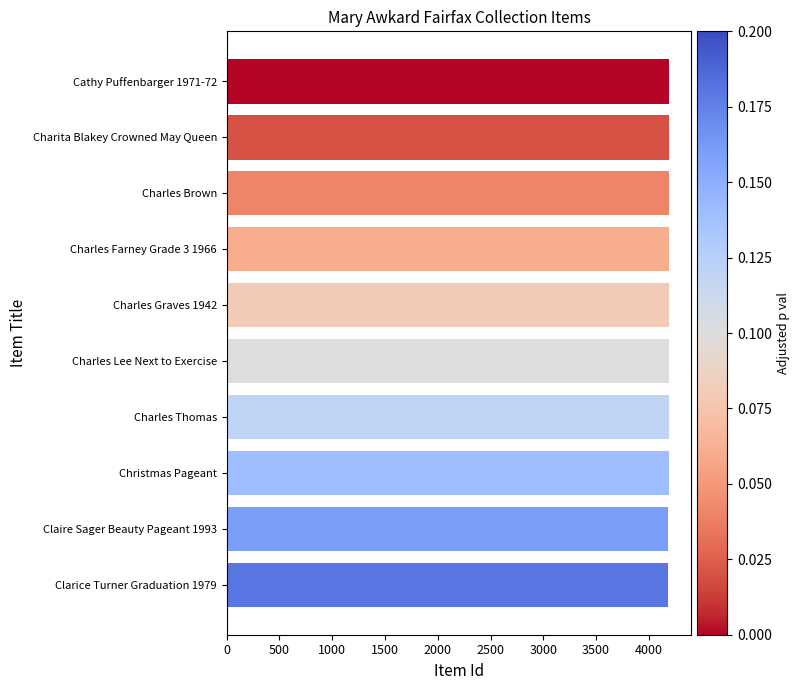

What is the ratio of the value at Cathy Puffenbarger 1971-72 to the value at Clarice Turner Graduation 1979?

1.0